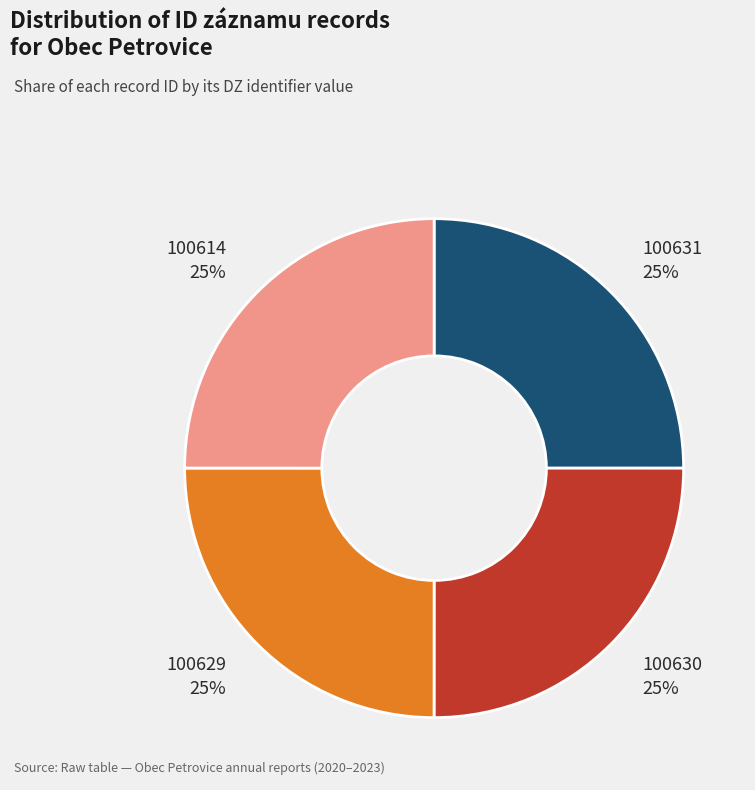

Is there any slice that represents more than half of the pie?

No